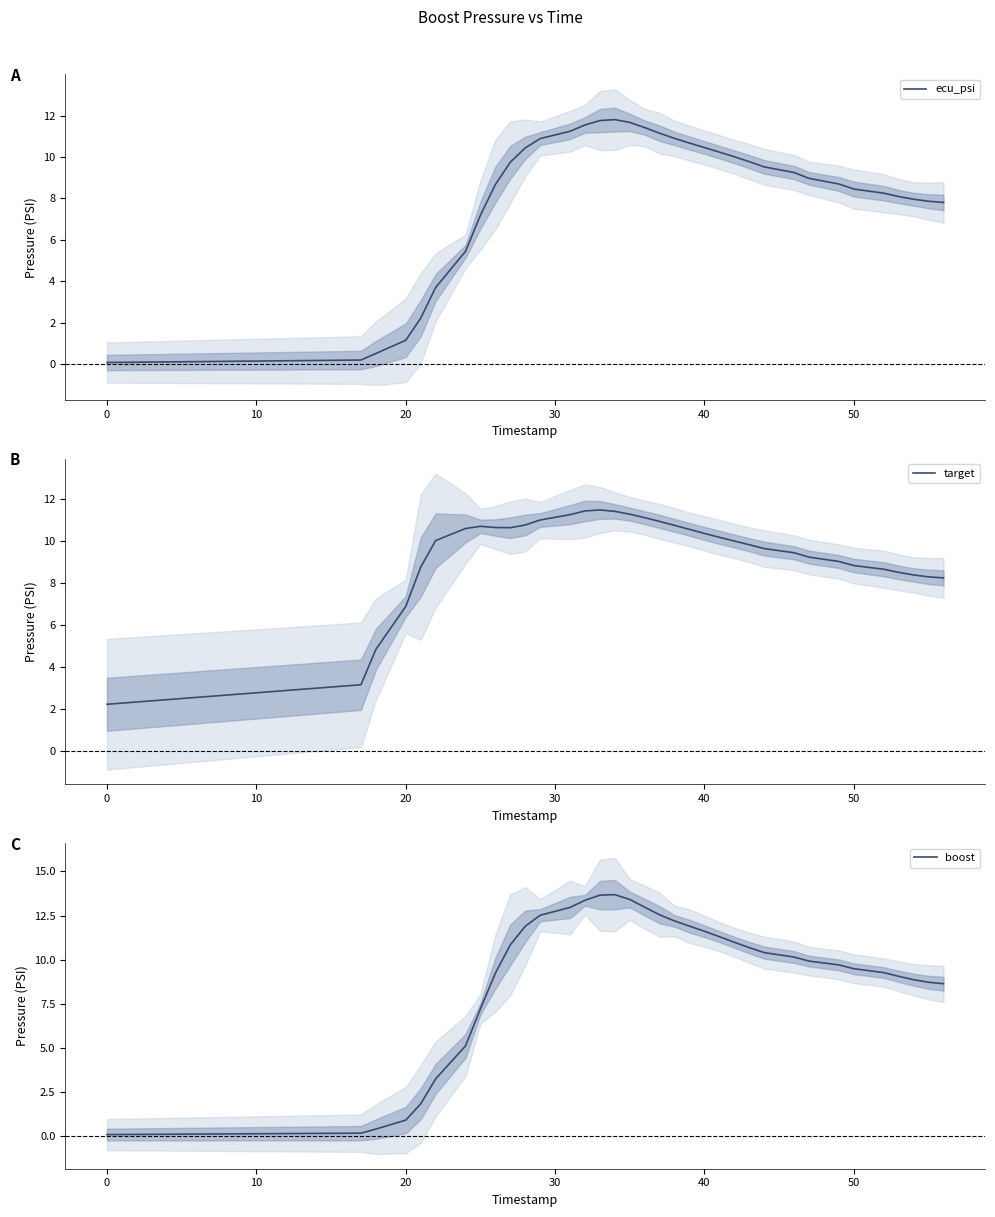

Which series has the largest total across all categories?

target